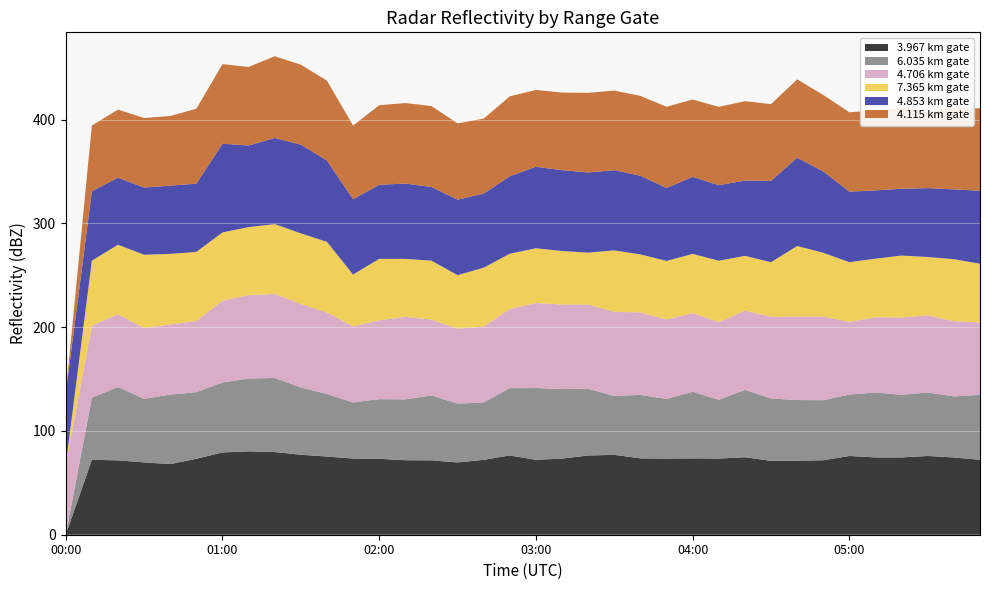

What is the highest value of the 3.967 km gate series?

80.4